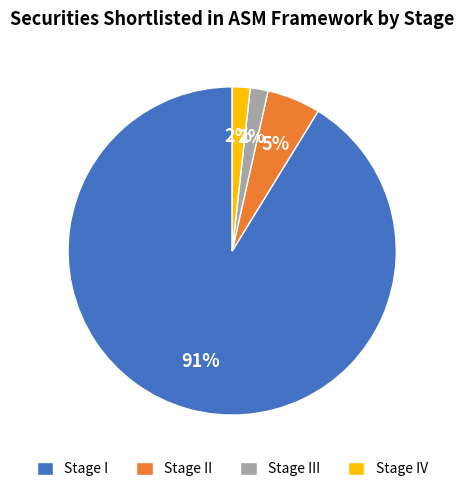

To the nearest percent, what percentage of the pie is Stage IV?

2%